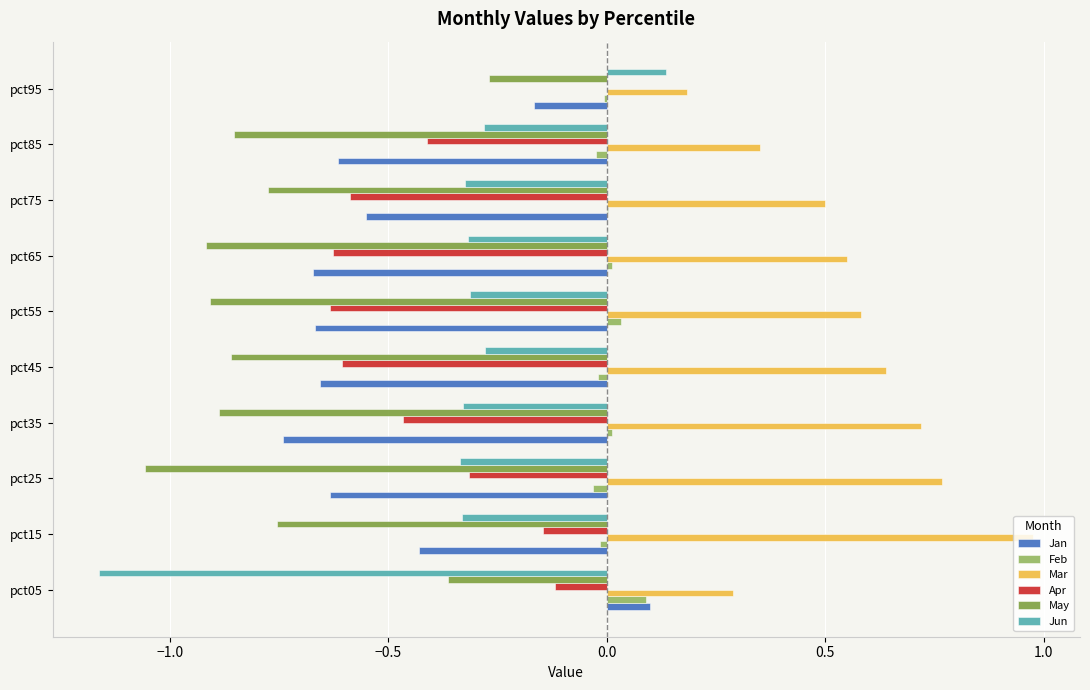

Which series has the largest range (max minus min)?

Jun